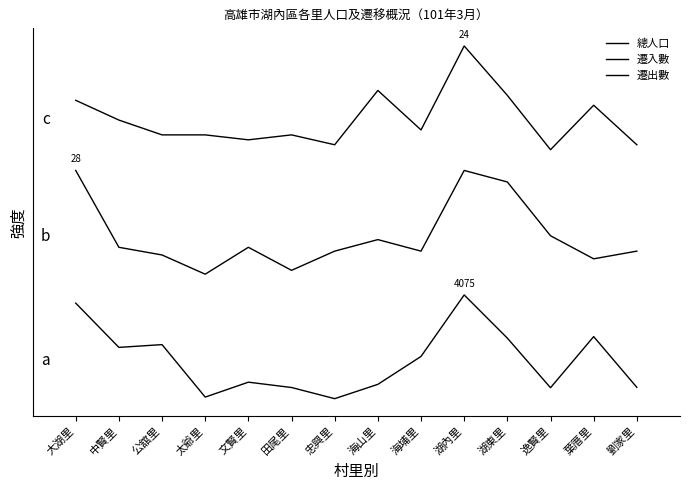

What is the average value of the 遷出數 series?

2.7